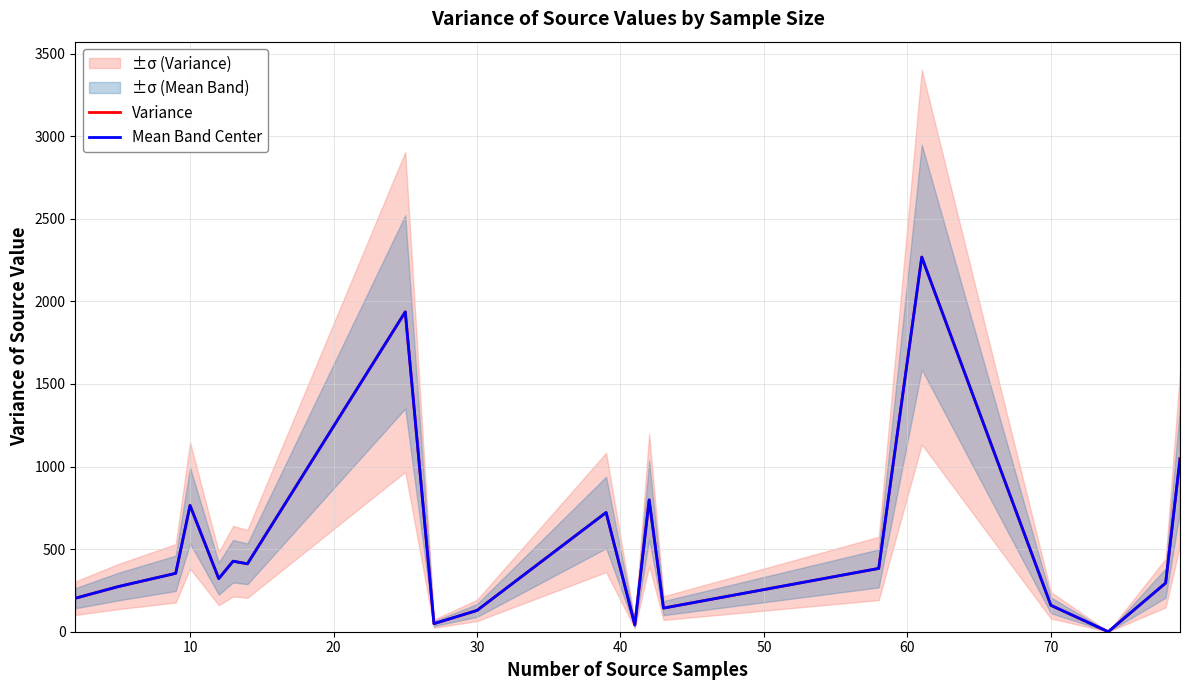

What is the maximum value for Mean Band Center?

2268.1